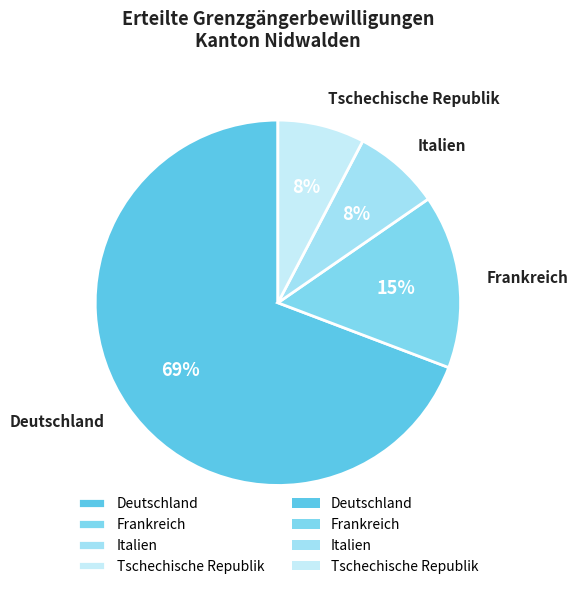

To the nearest percent, what portion does Tschechische Republik represent?

8%